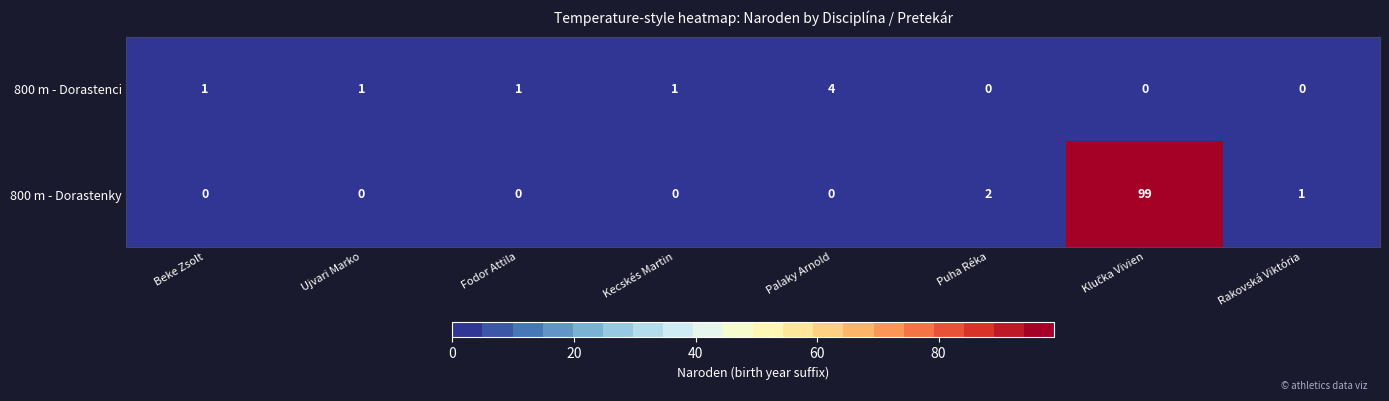

Count the 800 m - Dorastenci values in the range 0 to 1.

7